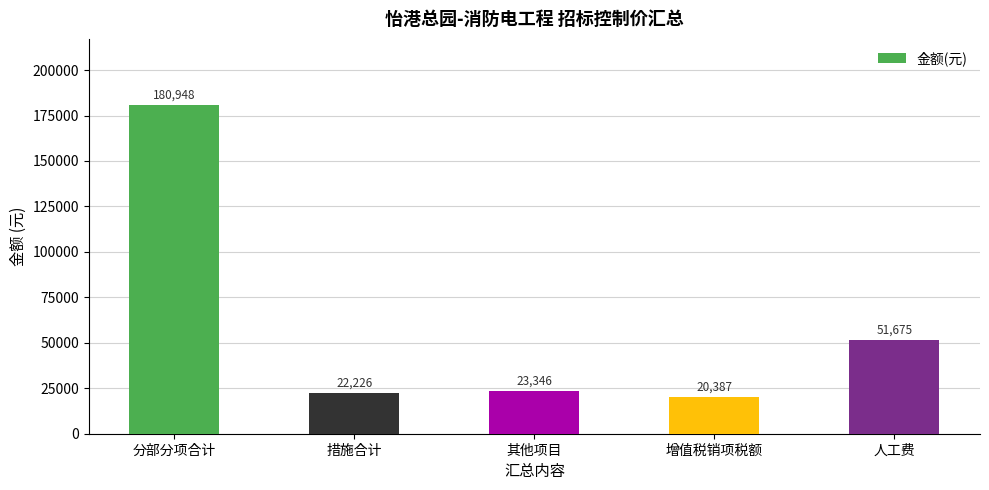

How many data points does each series have?

5